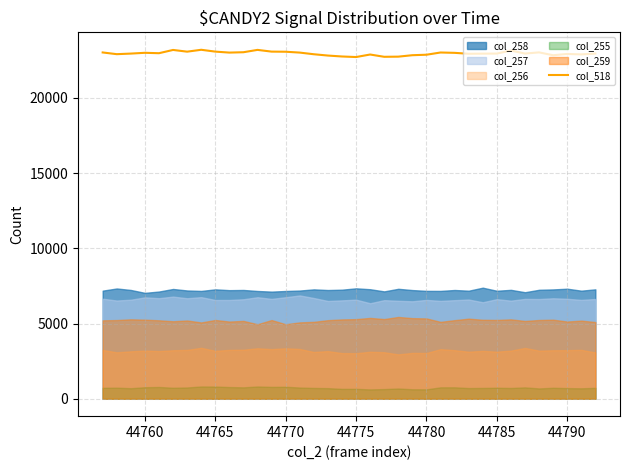

What is the maximum value for col_518?

23205